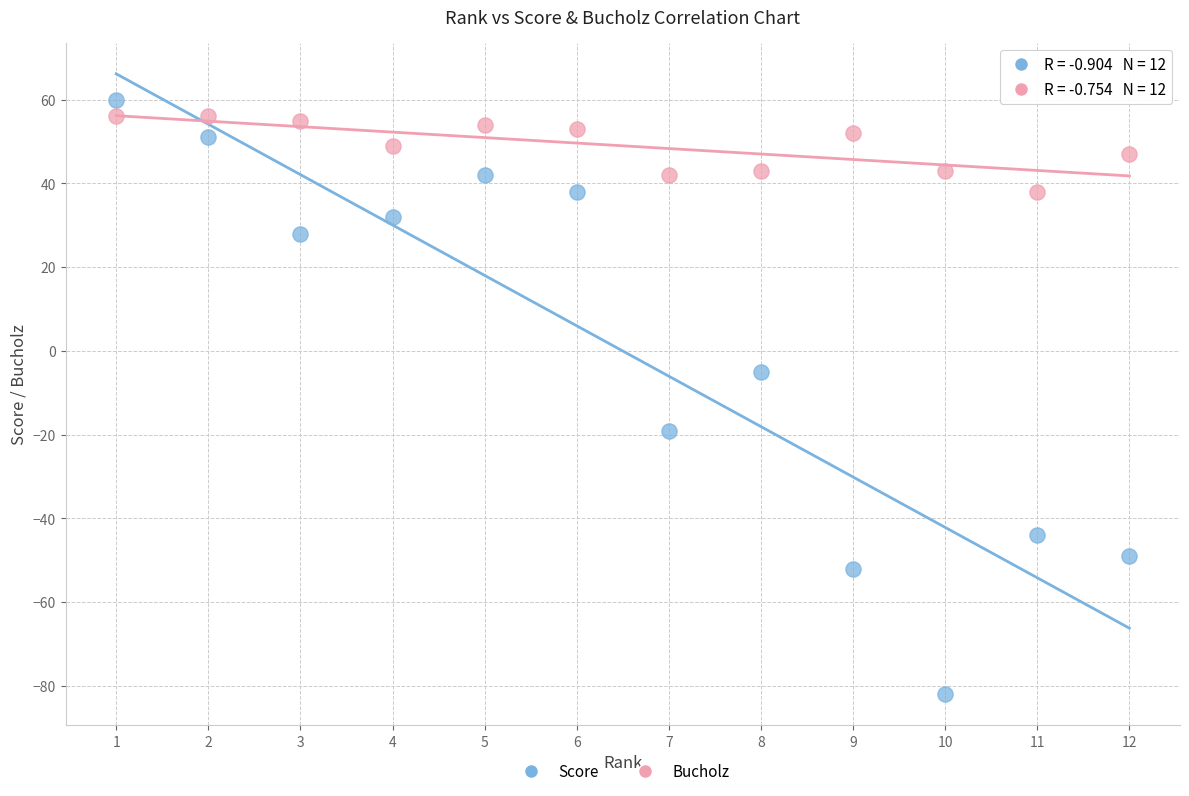

Across all data points, what is the range of X values (max minus min)?

11